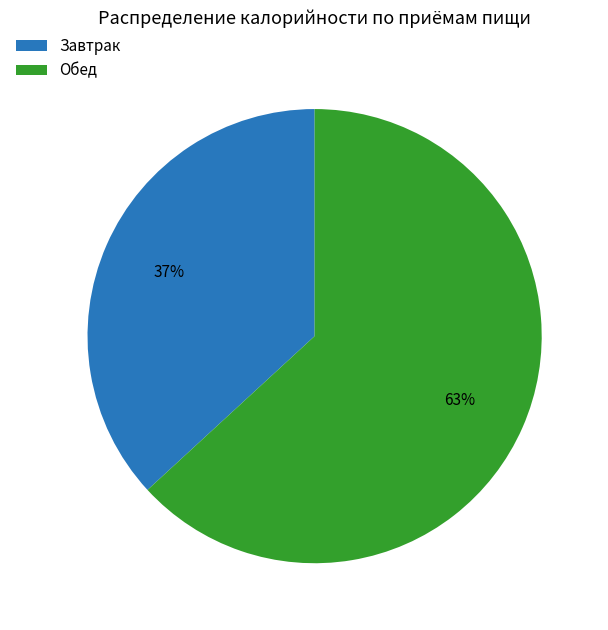

Count the number of slices in the pie.

2